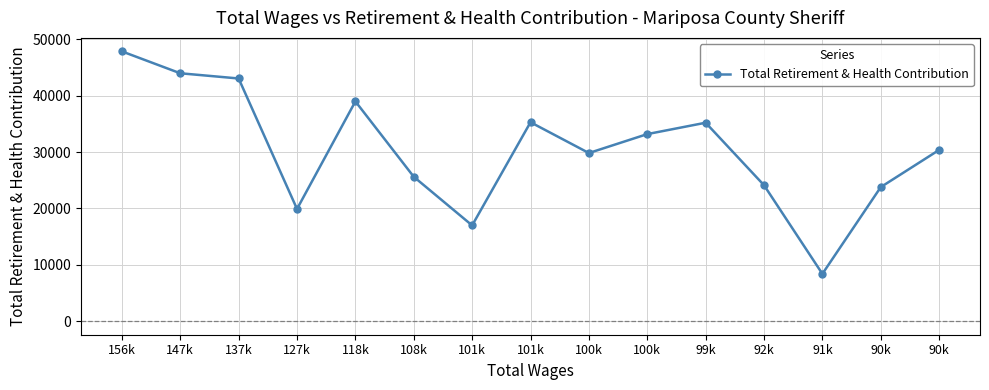

What is the label of the 11th point from the right?

118k